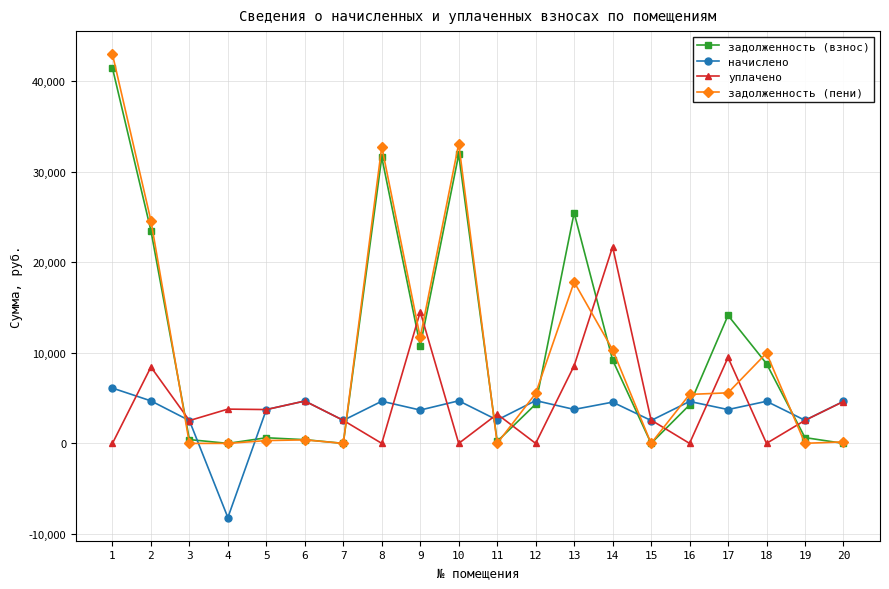

At which label does уплачено reach its peak?

14